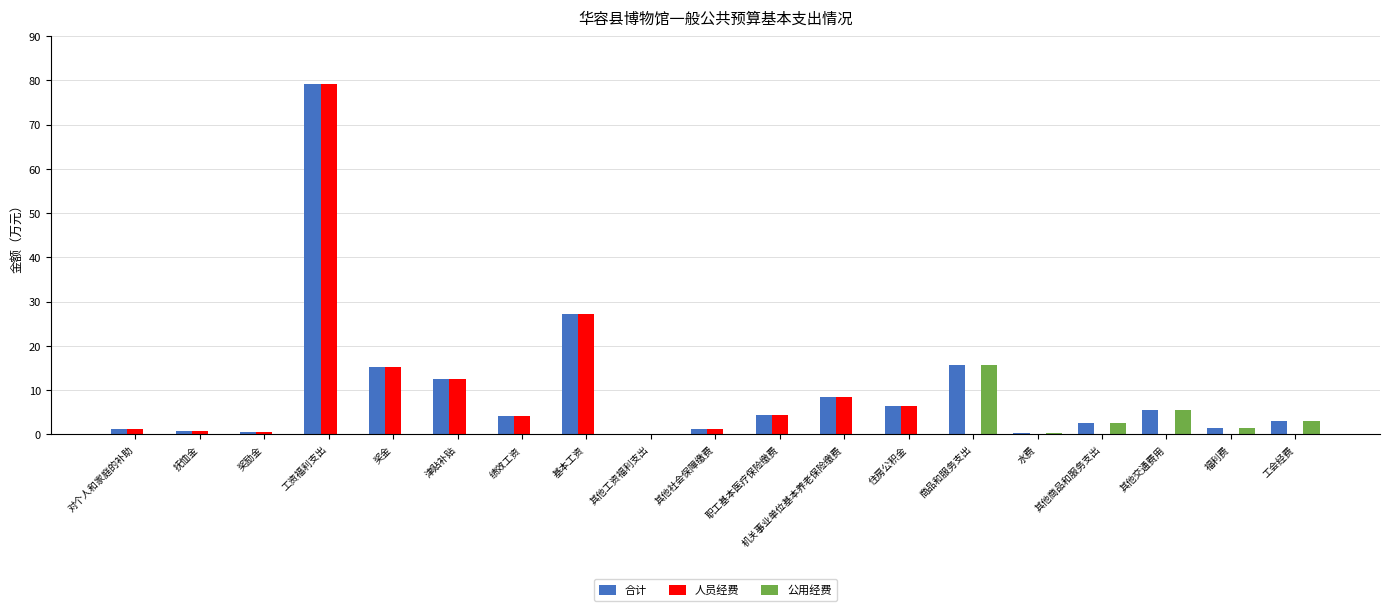

What is the greatest value displayed?

79.3